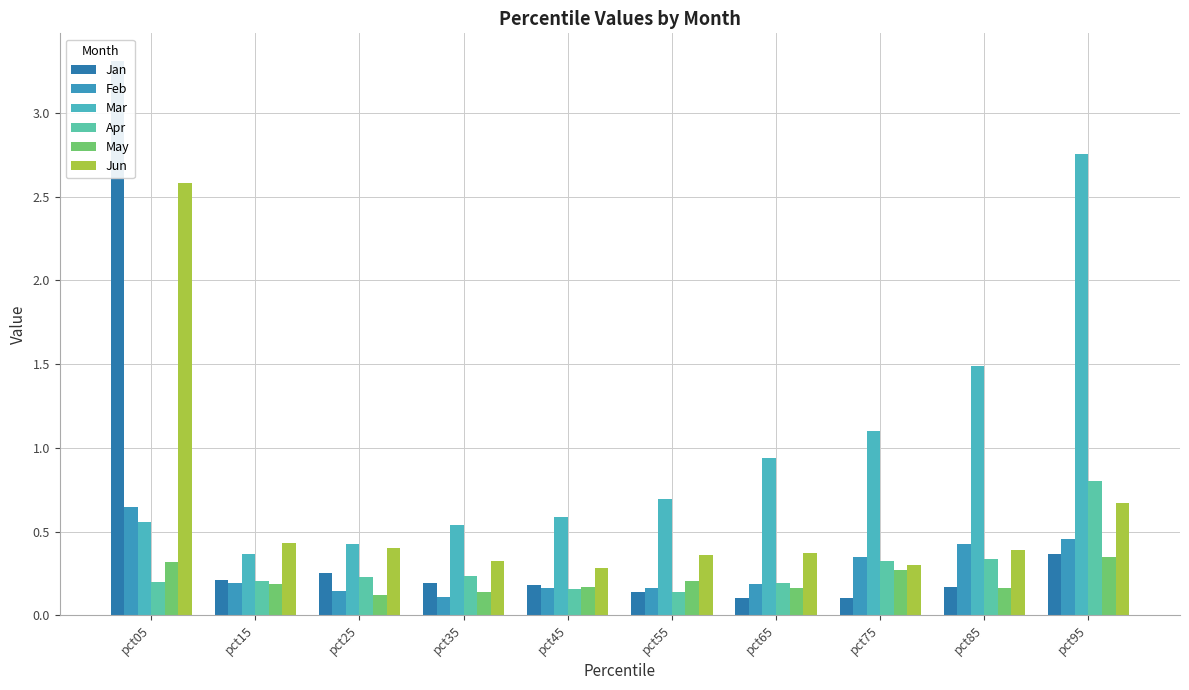

What is the difference between the maximum and minimum values in the Feb series?

0.5